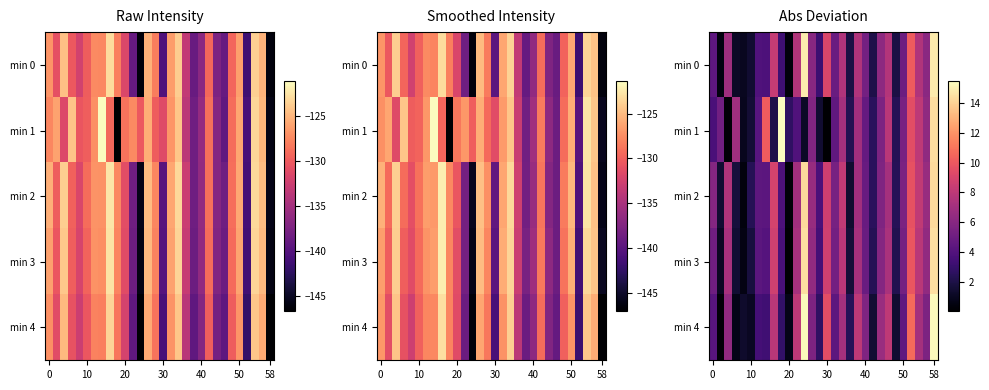

How many distinct data groups are displayed?

5